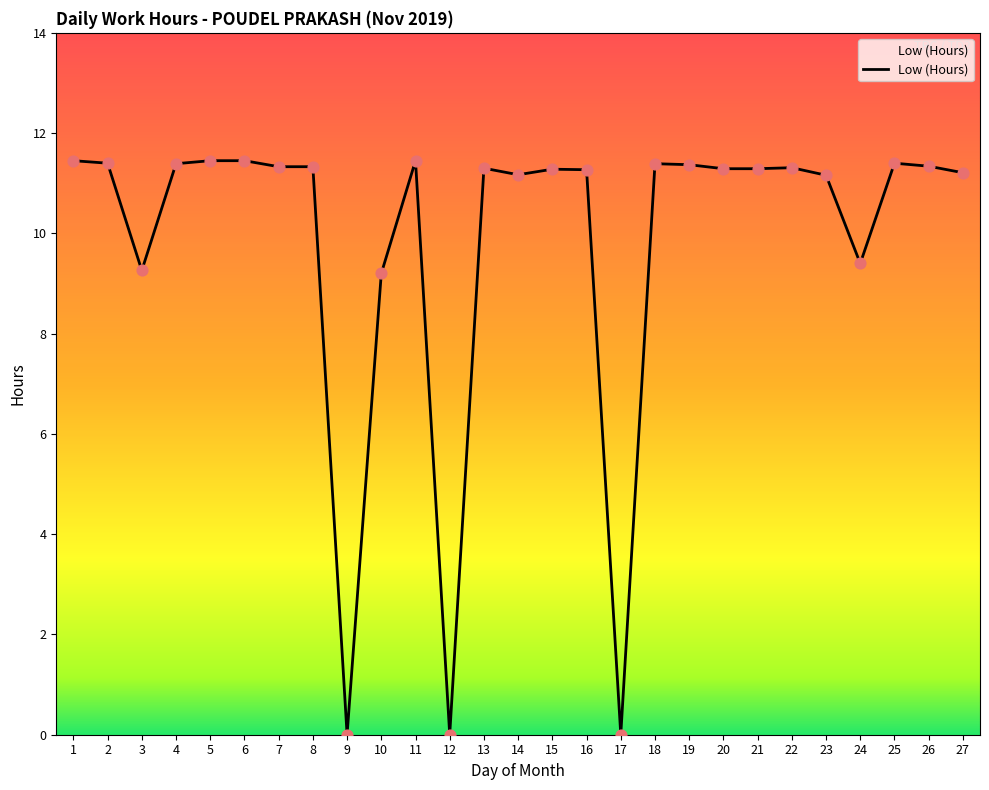

Which has a higher value, 1 or 17?

1